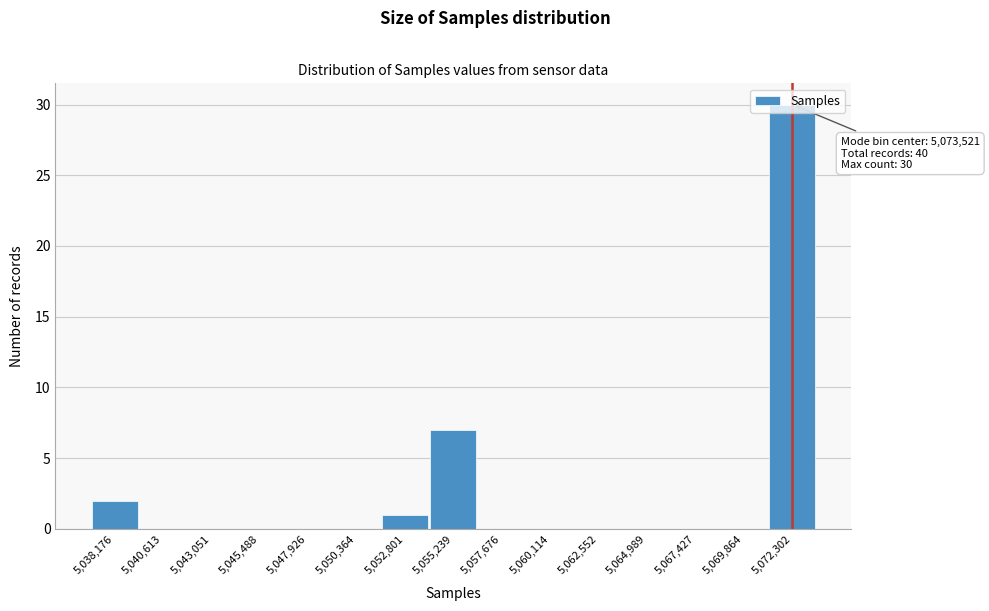

Where is the data nearest to the value 15?

5,055,239